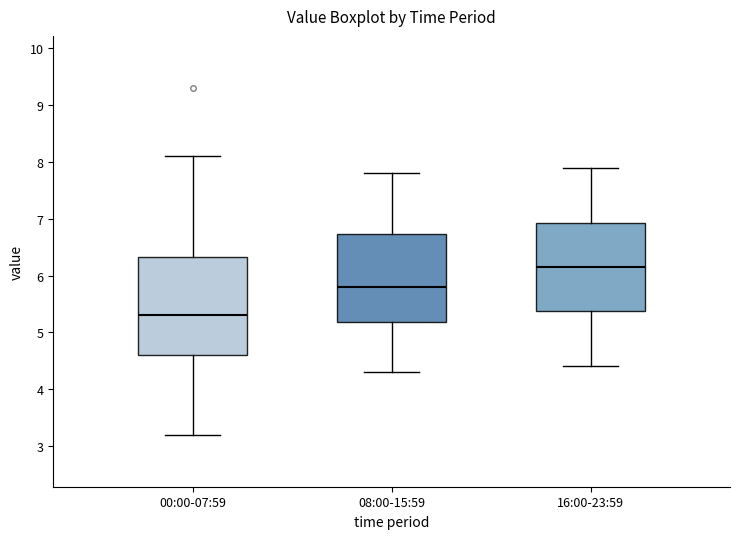

Reading left to right, transcribe this box plot: for each box, give where its median line is, the range the box spans, and where its two whiskers end, as read against the y-axis. The values are not printed on the chart, so give them approximately, as read against the axis.

00:00-07:59: median 5.3, box 4.6 to 6.3, whiskers 3.2 to 8.1
08:00-15:59: median 5.8, box 5.2 to 6.7, whiskers 4.3 to 7.8
16:00-23:59: median 6.2, box 5.4 to 6.9, whiskers 4.4 to 7.9